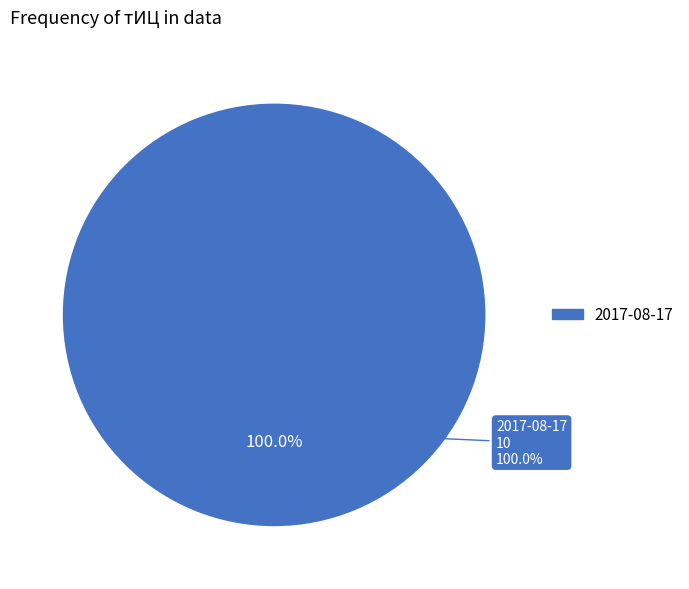

Is there any slice that represents more than half of the pie?

Yes